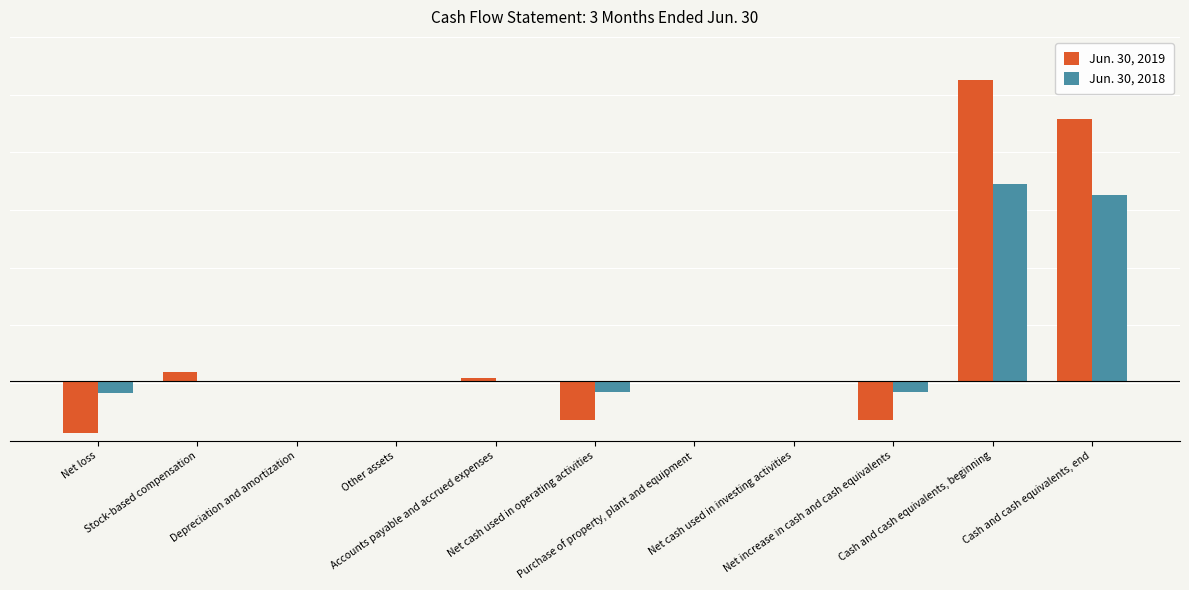

What are all the series names shown in the legend?

Jun. 30, 2019, Jun. 30, 2018